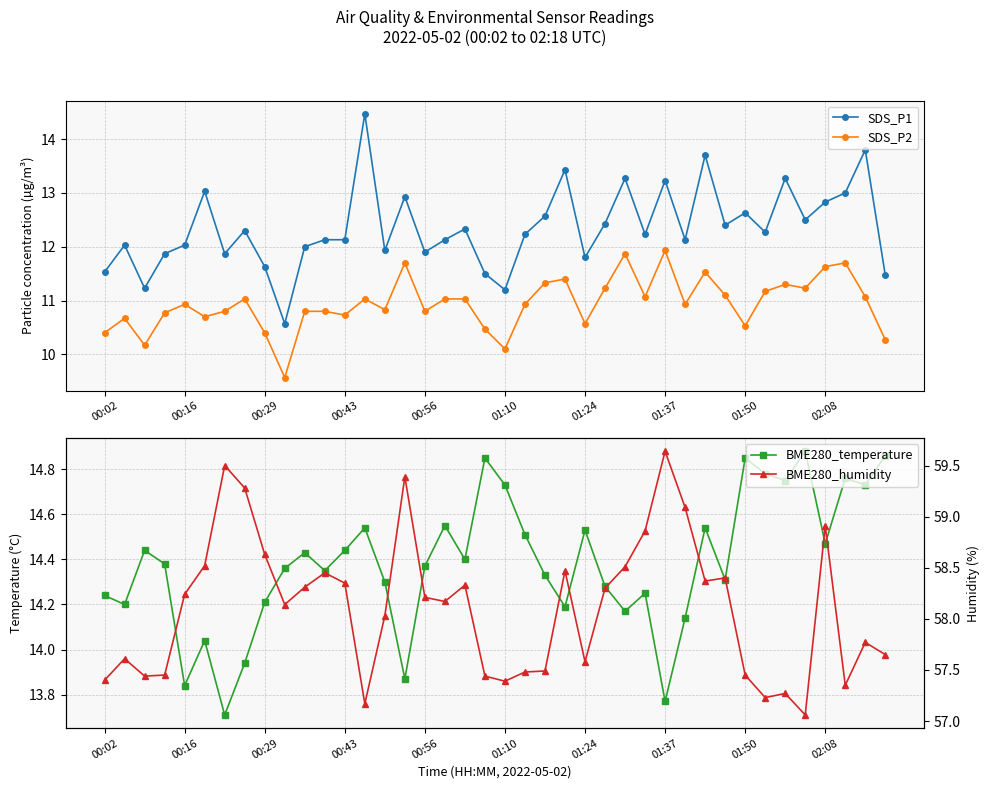

What is the difference between the highest and lowest values at 29?

48.2